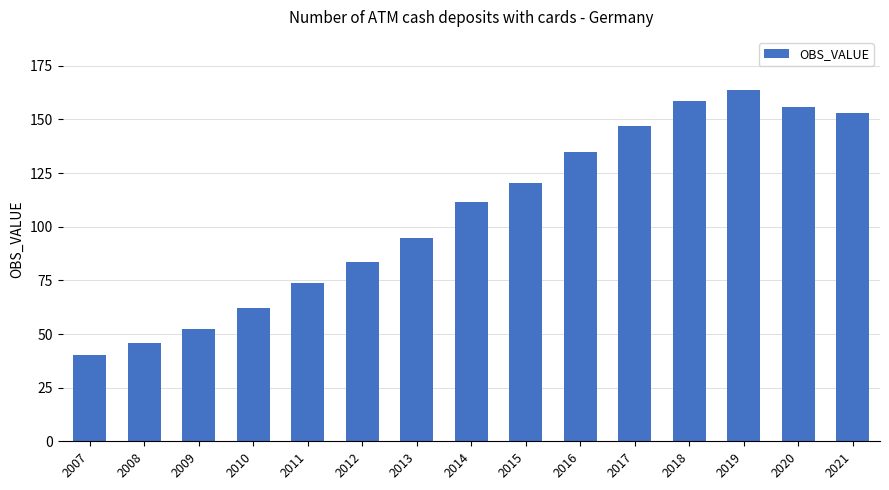

What value does the data have at 2008?

46.0